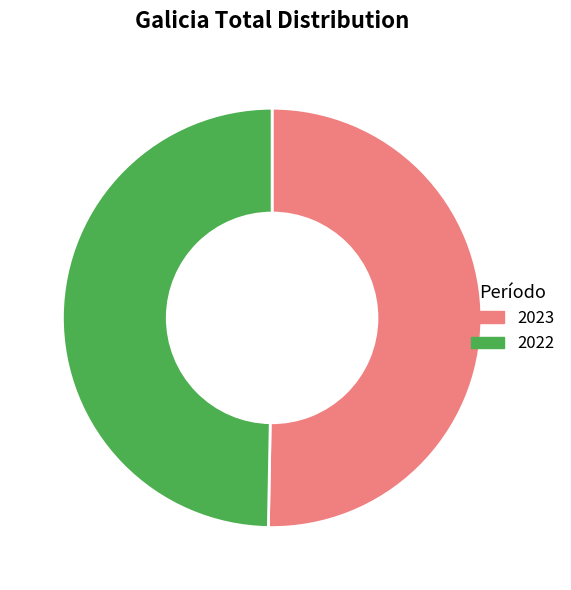

Do 2022 and 2023 together represent more than half of the pie?

Yes